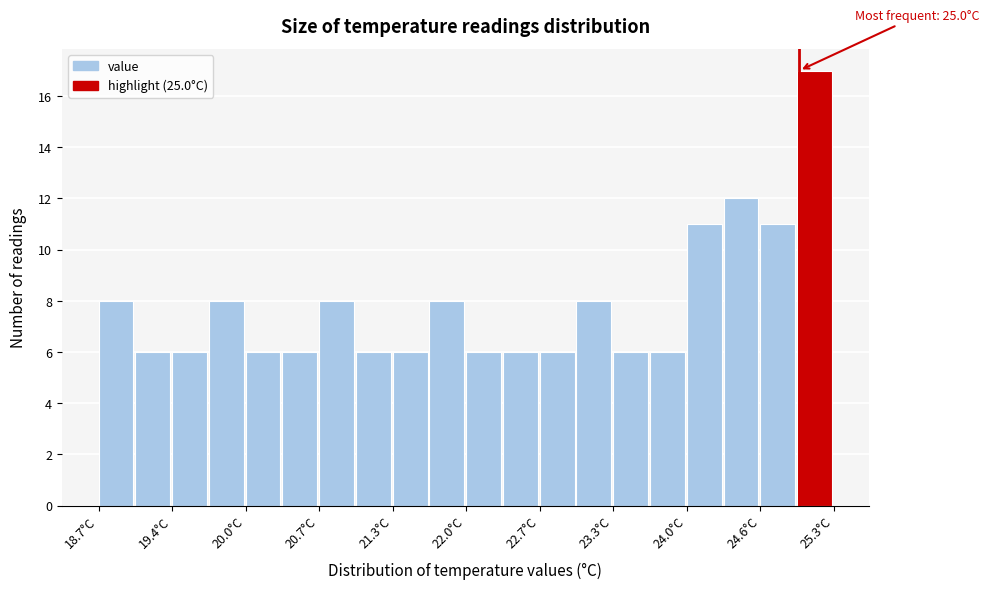

Read against the x-axis, roughly where is the centre of the tallest bar?

25.1